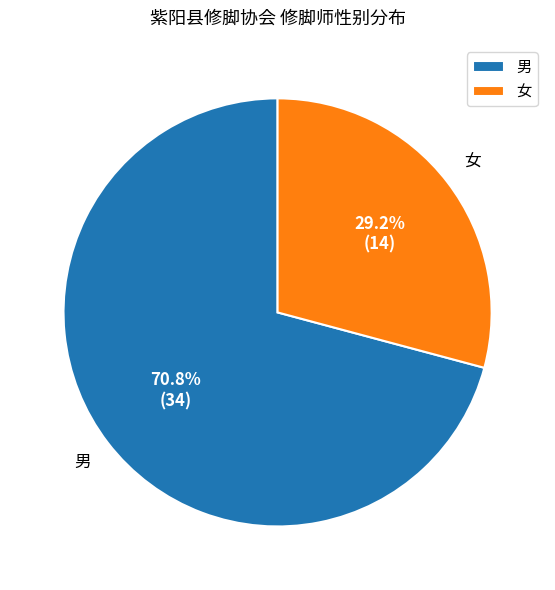

Do 男 and 女 together represent more than half of the pie?

Yes